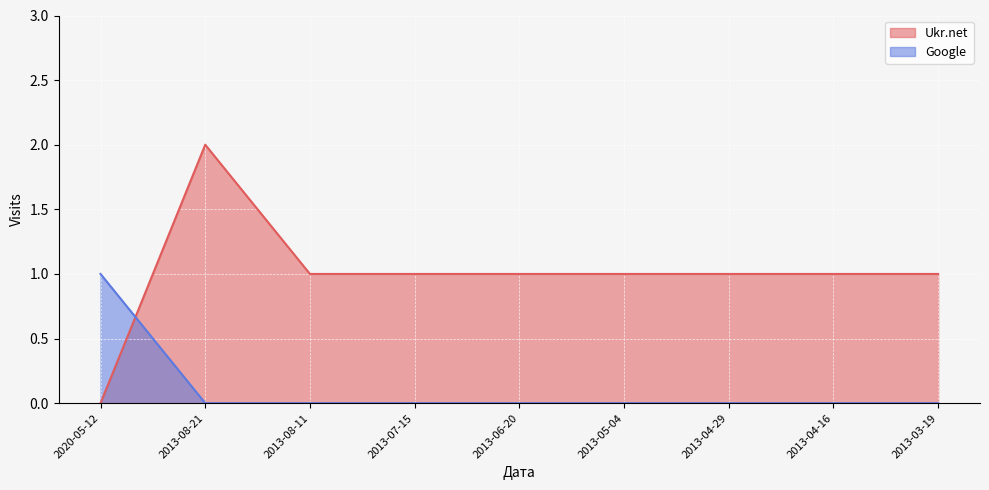

Is it true that Google equals 1 at 2013-07-15?

False